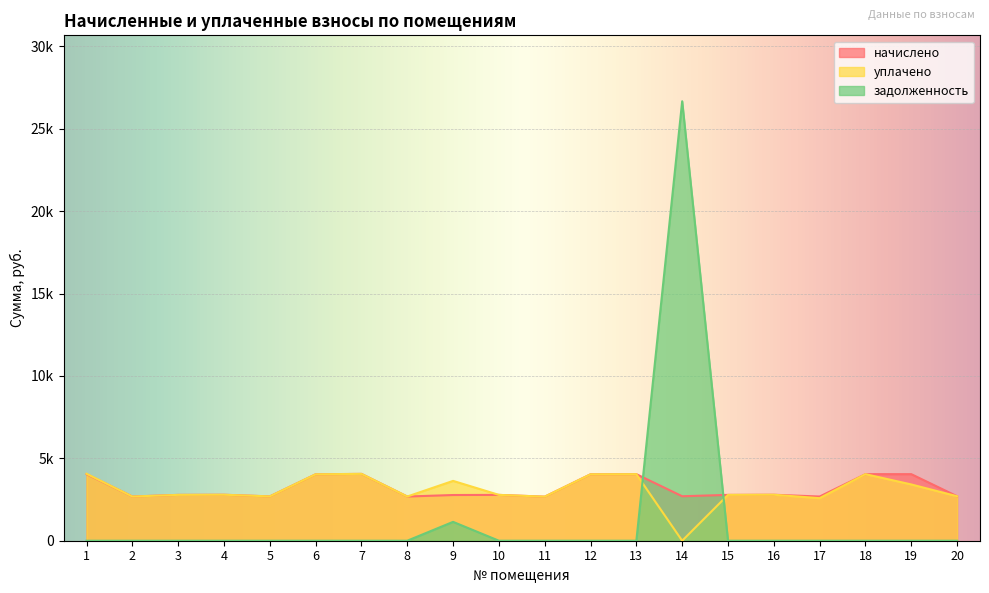

What is the maximum value shown in the chart?

26673.3